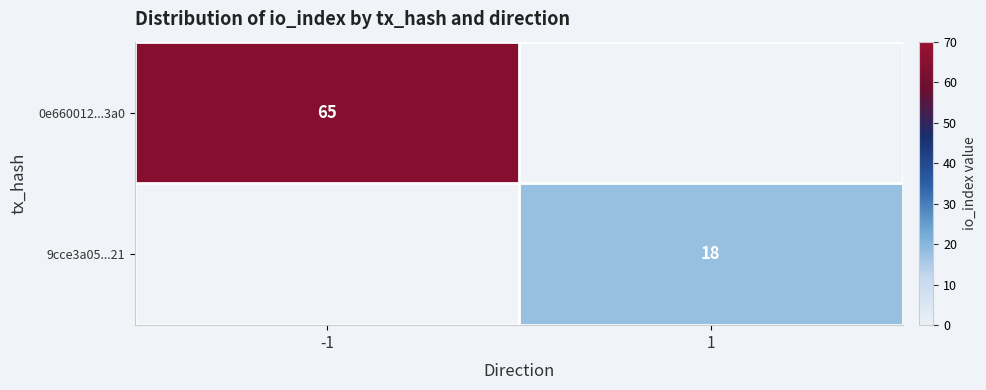

The 9cce3a05...21 series shows 18 at 1. True or false?

True